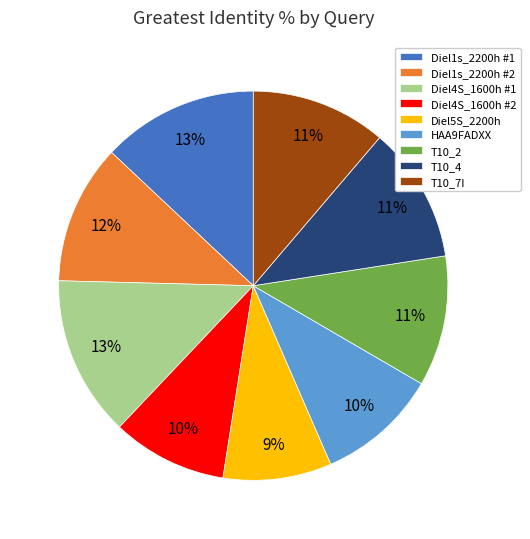

To the nearest percent, what is the average slice percentage?

11%